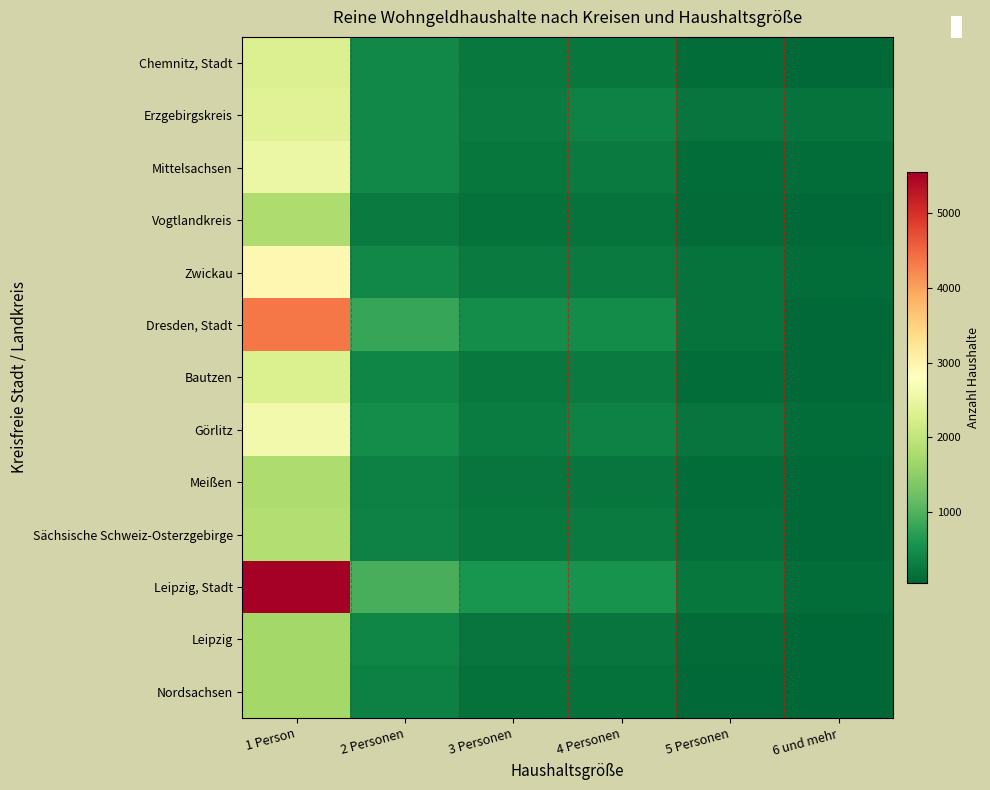

Reading left to right, extract all data points from this chart.

Chemnitz, Stadt: 1 Person=2328	2 Personen=435	3 Personen=249	4 Personen=242	5 Personen=138	6 und mehr=76
Erzgebirgskreis: 1 Person=2366	2 Personen=434	3 Personen=278	4 Personen=371	5 Personen=223	6 und mehr=184
Mittelsachsen: 1 Person=2541	2 Personen=433	3 Personen=244	4 Personen=287	5 Personen=135	6 und mehr=121
Vogtlandkreis: 1 Person=1803	2 Personen=287	3 Personen=175	4 Personen=189	5 Personen=115	6 und mehr=88
Zwickau: 1 Person=2930	2 Personen=435	3 Personen=268	4 Personen=277	5 Personen=186	6 und mehr=124
Dresden, Stadt: 1 Person=4360	2 Personen=806	3 Personen=501	4 Personen=469	5 Personen=190	6 und mehr=92
Bautzen: 1 Person=2302	2 Personen=414	3 Personen=262	4 Personen=284	5 Personen=136	6 und mehr=83
Görlitz: 1 Person=2622	2 Personen=486	3 Personen=290	4 Personen=362	5 Personen=209	6 und mehr=119
Meißen: 1 Person=1798	2 Personen=343	3 Personen=209	4 Personen=222	5 Personen=130	6 und mehr=80
Sächsische Schweiz-Osterzgebirge: 1 Person=1849	2 Personen=359	3 Personen=252	4 Personen=272	5 Personen=144	6 und mehr=75
Leipzig, Stadt: 1 Person=5548	2 Personen=950	3 Personen=585	4 Personen=557	5 Personen=245	6 und mehr=119
Leipzig: 1 Person=1693	2 Personen=407	3 Personen=212	4 Personen=216	5 Personen=109	6 und mehr=73
Nordsachsen: 1 Person=1696	2 Personen=352	3 Personen=178	4 Personen=168	5 Personen=76	6 und mehr=53